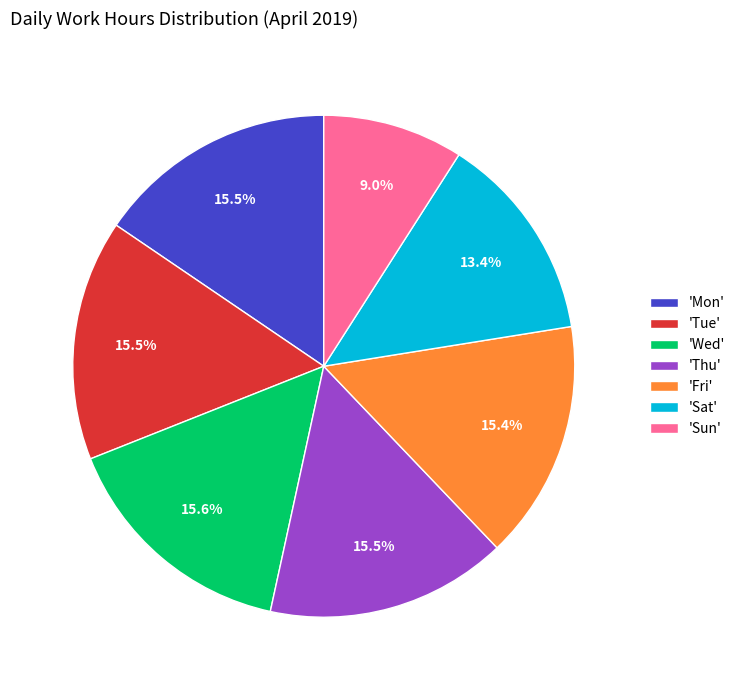

Which slice is the smallest?

'Sun'